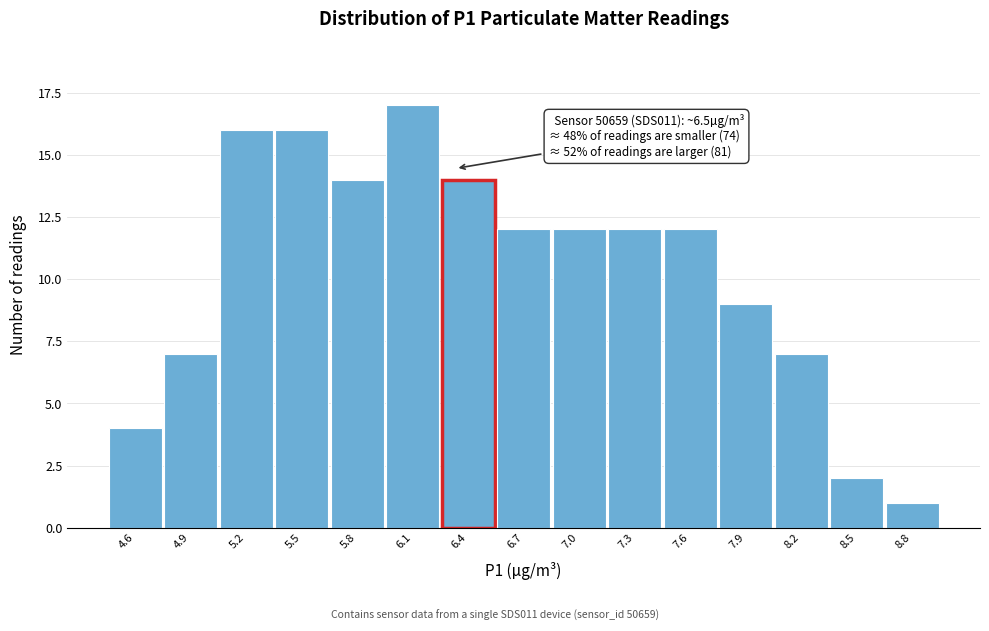

Reading left to right, transcribe all the data shown in this chart.

4.6=4	4.9=7	5.2=16	5.5=16	5.8=14	6.1=17	6.4=14	6.7=12	7.0=12	7.3=12	7.6=12	7.9=9	8.2=7	8.5=2	8.8=1